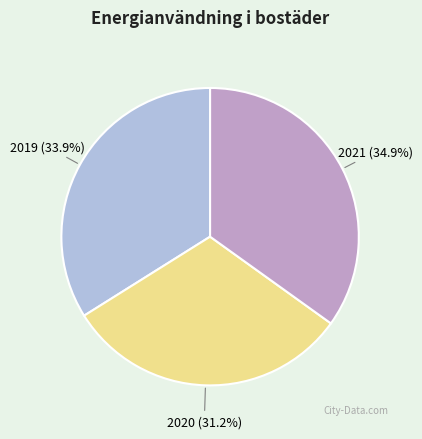

Which category has the smallest portion of the pie?

2020